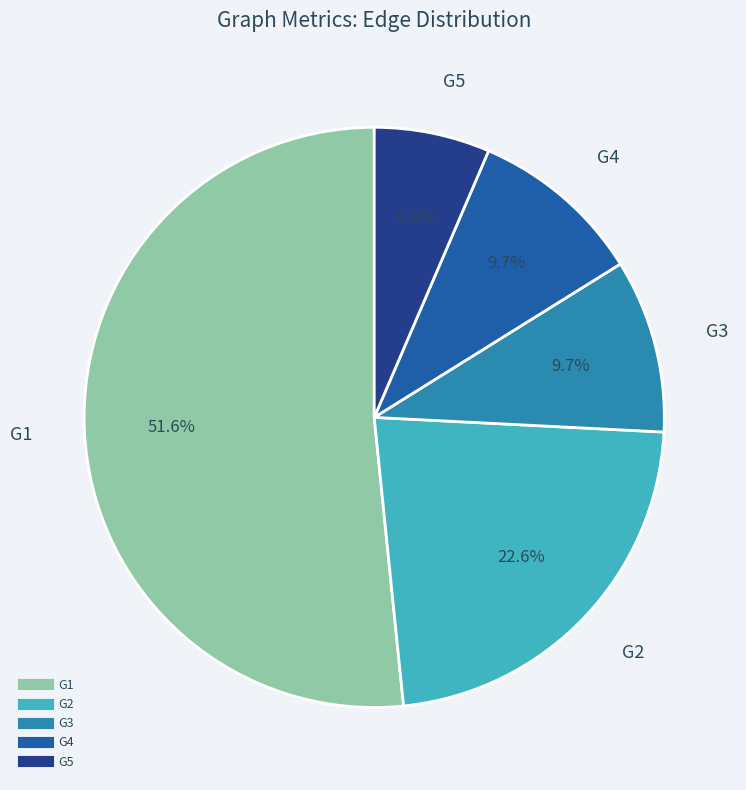

Is there a majority slice in this chart?

Yes